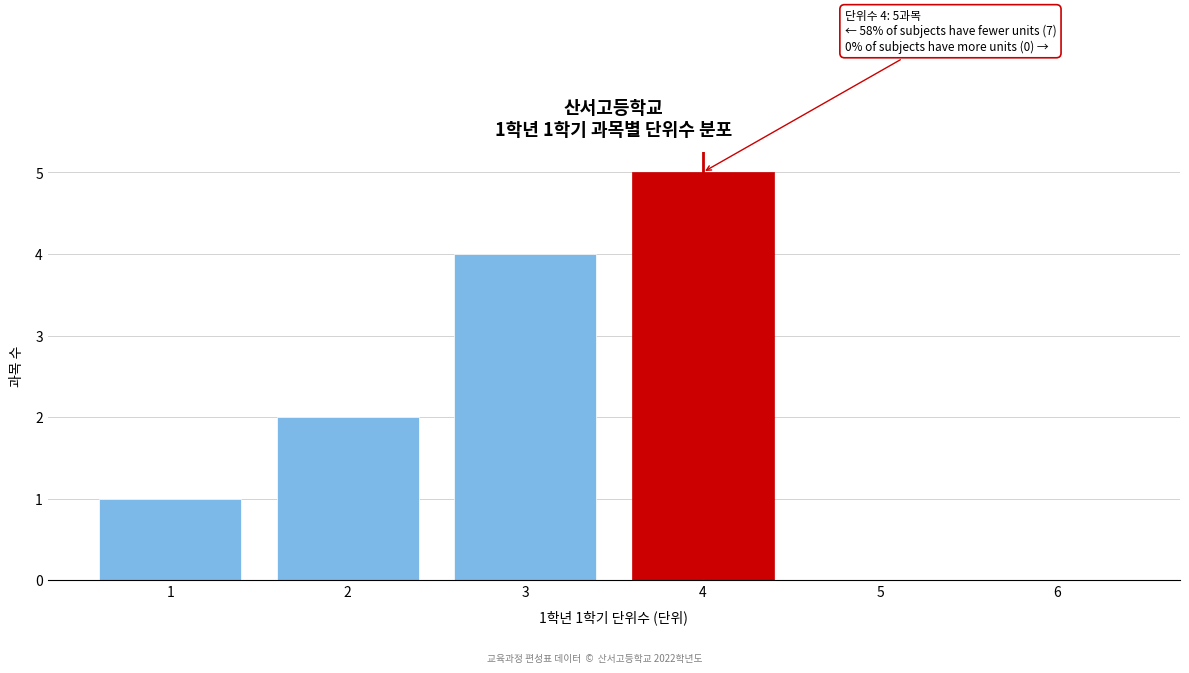

Reading left to right, extract all data points from this chart.

1=1	2=2	3=4	4=5	5=0	6=0